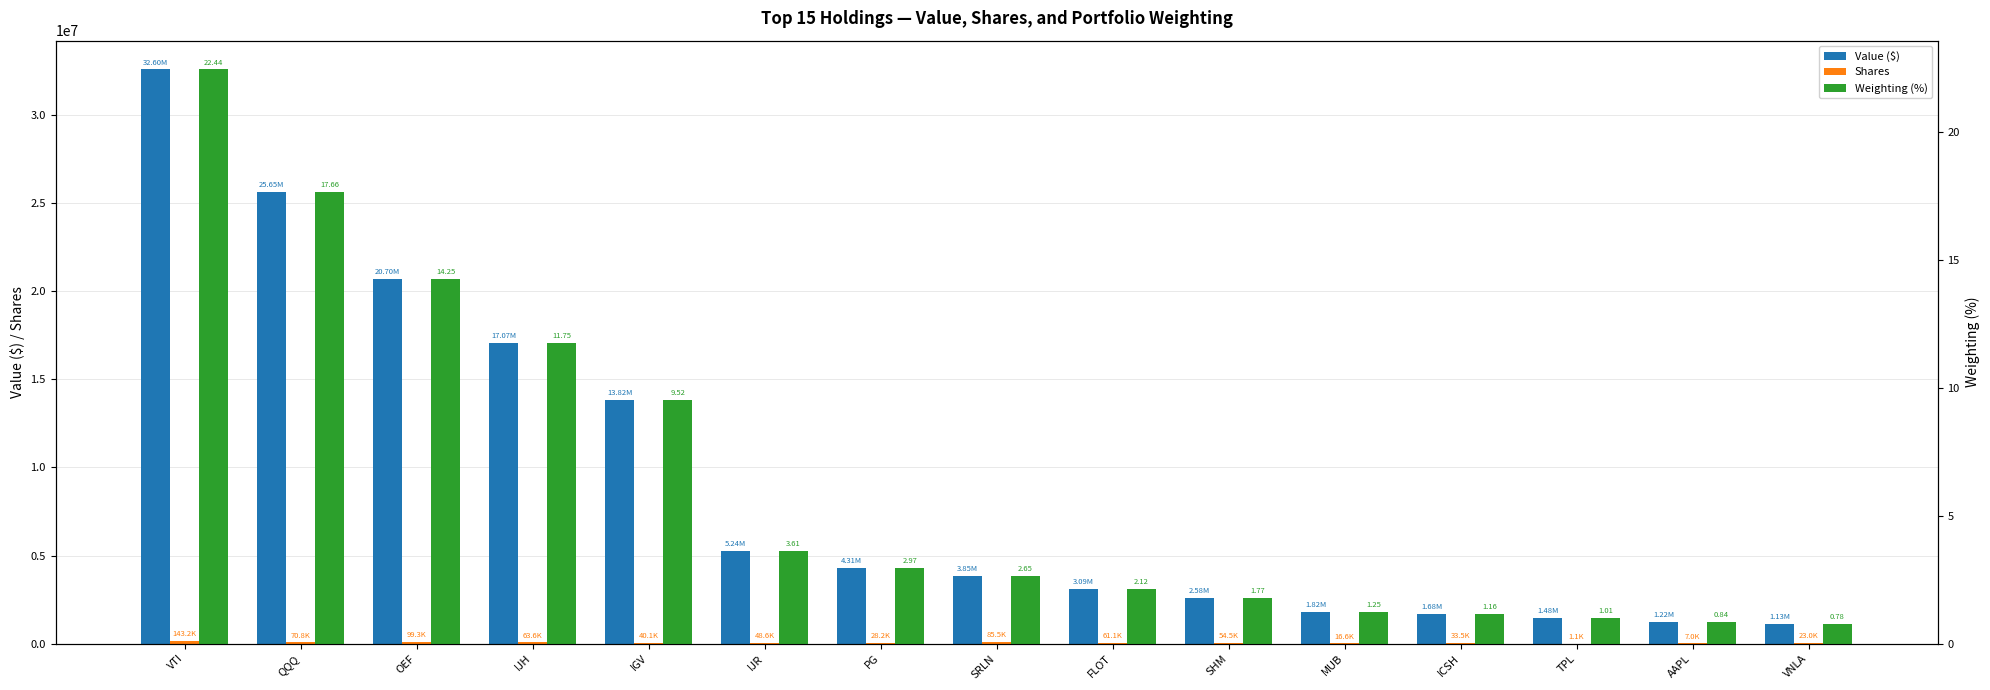

List the series in order of their peak value, lowest first.

Weighting (%), Shares, Value ($)